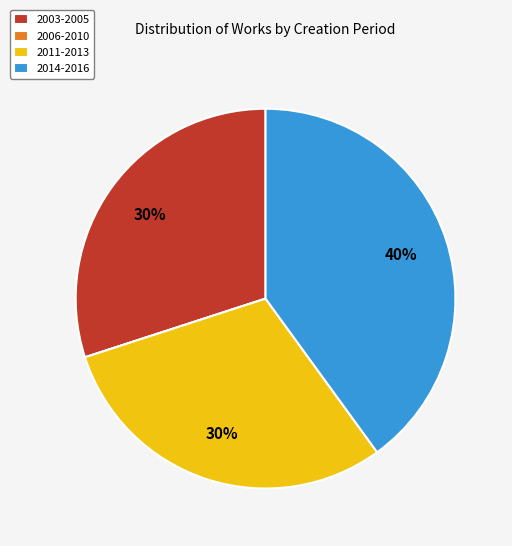

Is the sum of 2003-2005 and 2011-2013 greater than half?

Yes